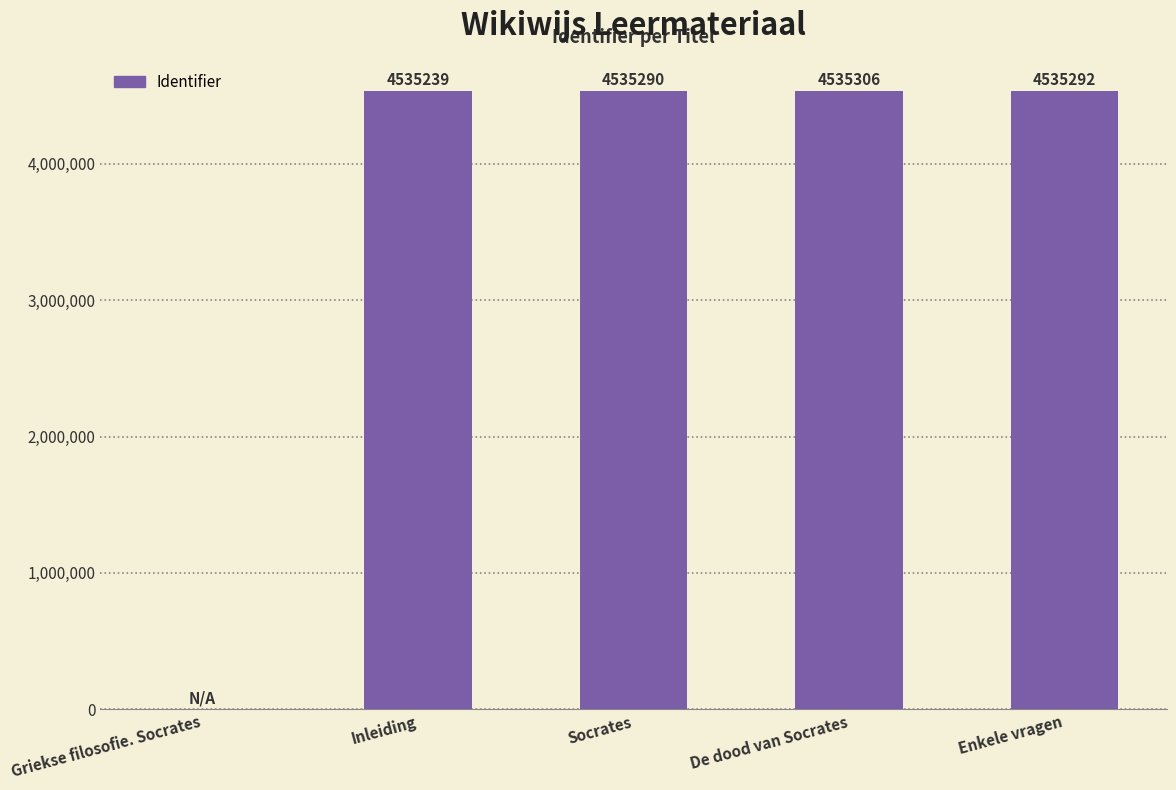

Count the number of data series in this chart.

1